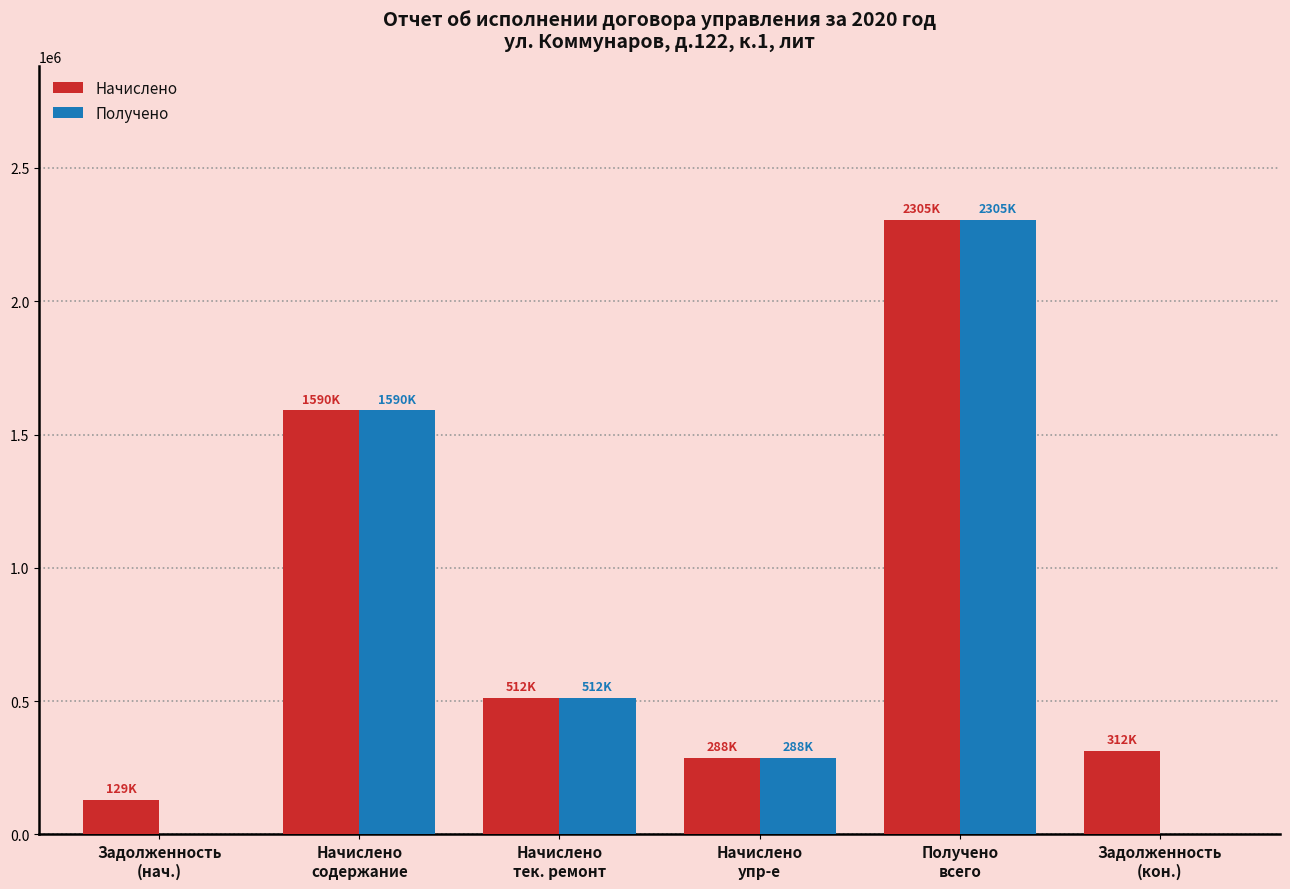

How many data points does each series have?

6